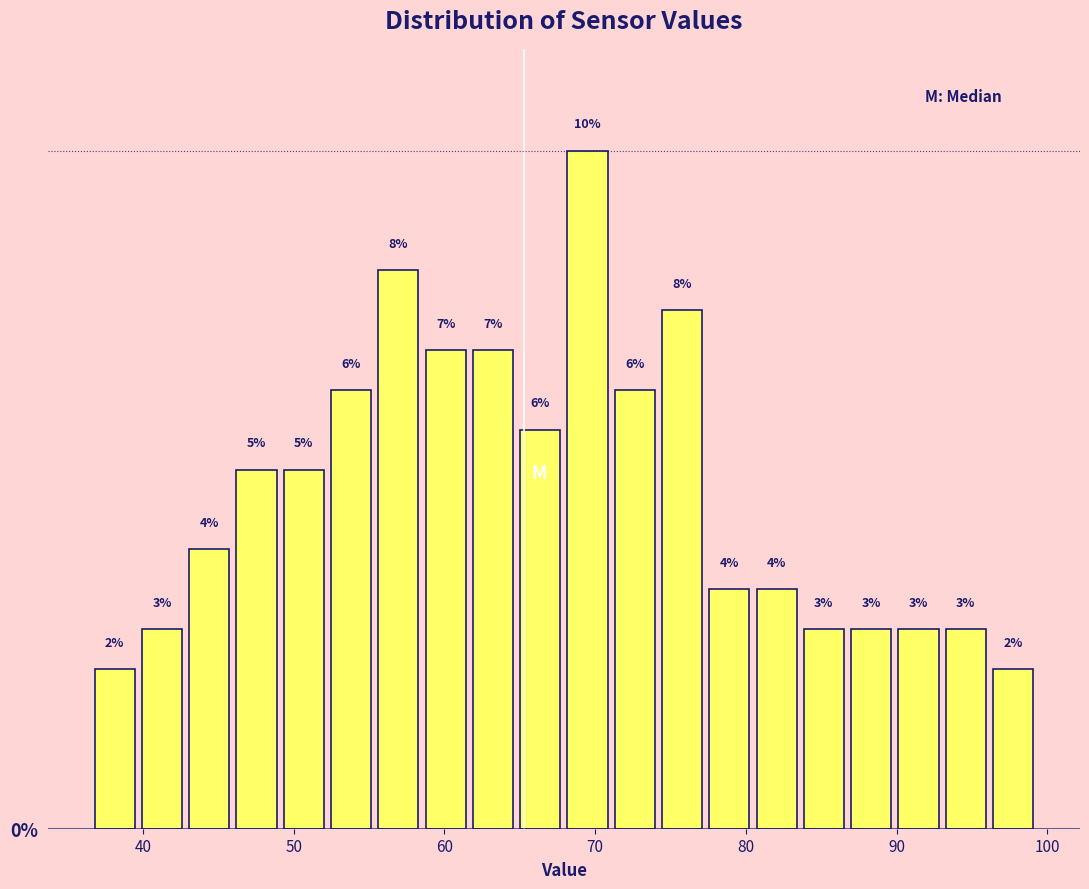

Read against the x-axis, roughly where is the centre of the tallest bar?

69